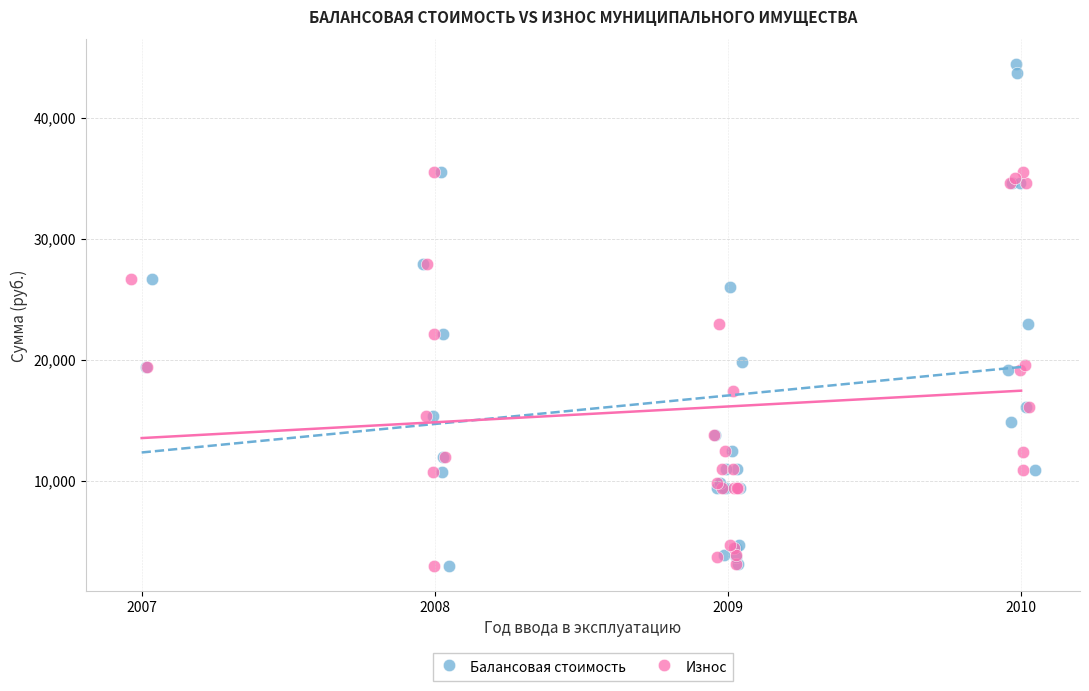

What are all the series names shown in the legend?

Балансовая стоимость, Износ